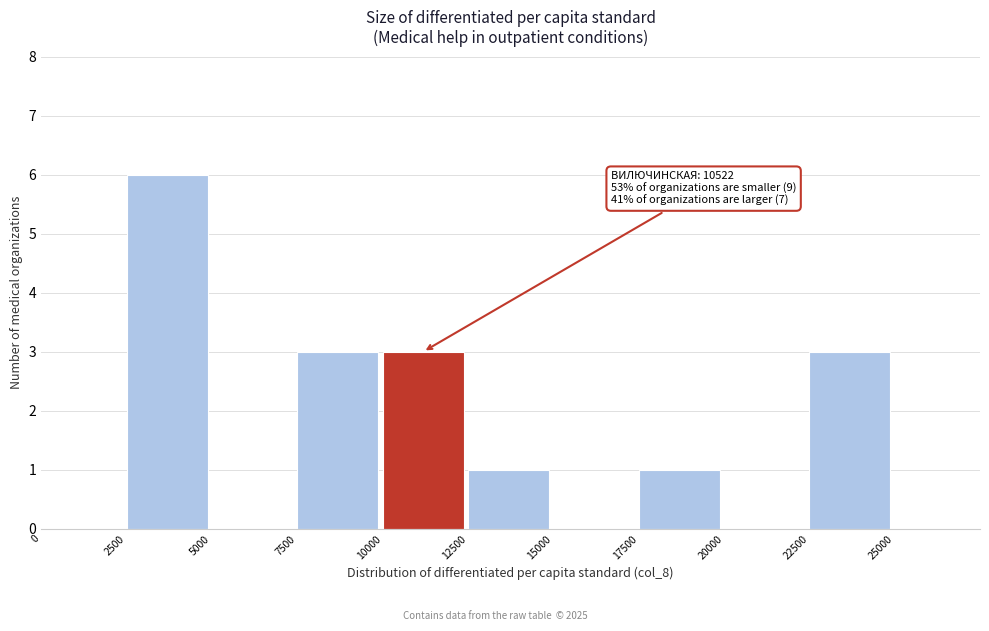

Over which range of the x-axis is the bar tallest?

2500 to 5000